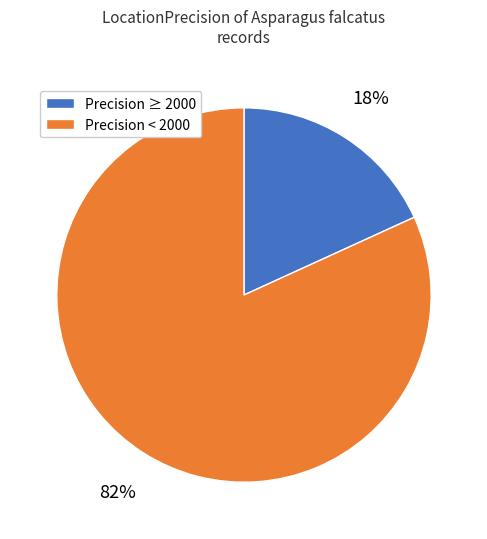

Does Precision < 2000 represent more than half of the total?

Yes